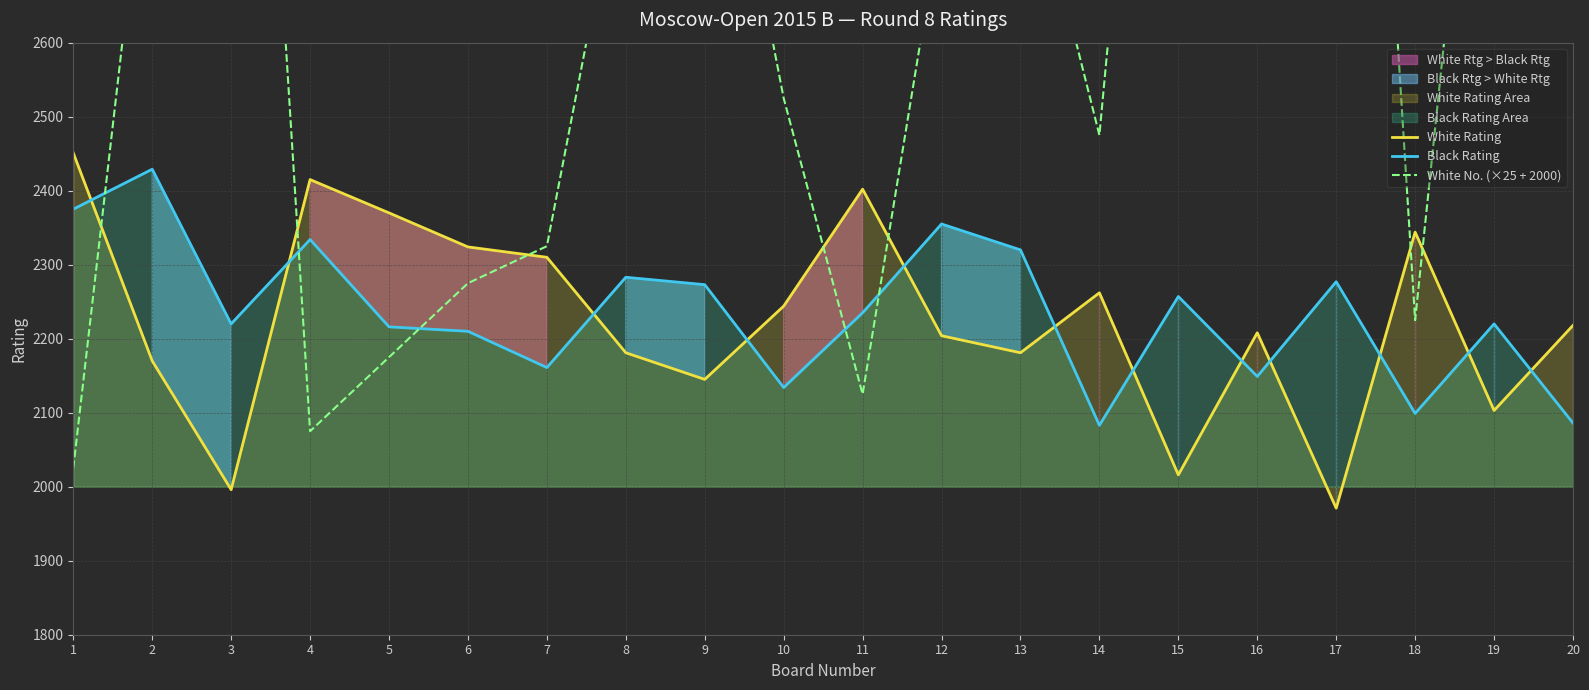

How many data points in Black Rating are less than 2235?

10